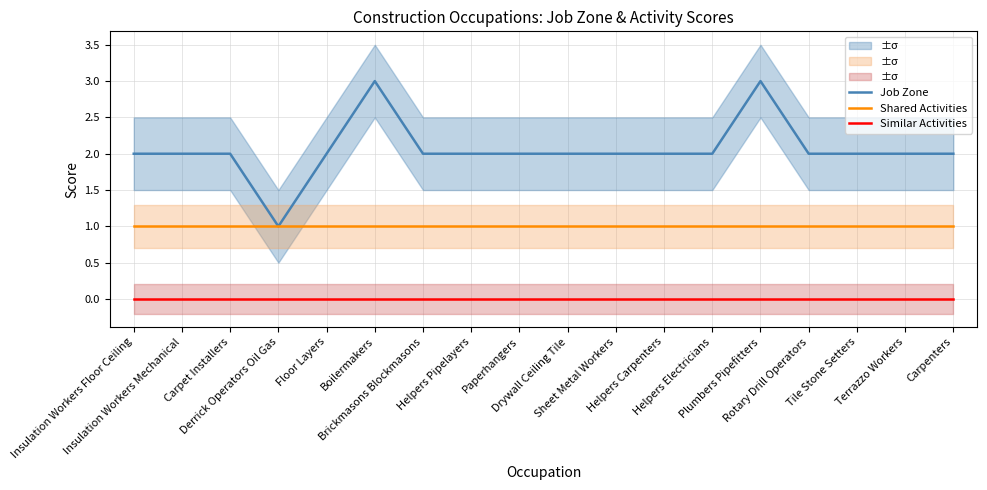

Does the chart display data point markers on the line(s)?

No